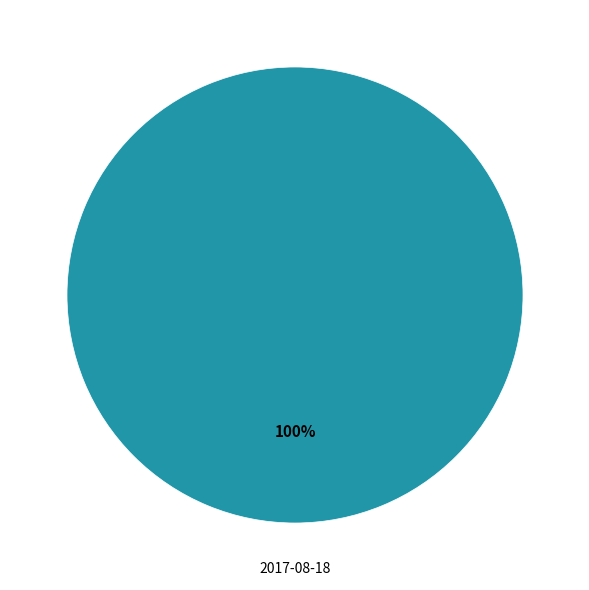

How many segments does this pie chart have?

1